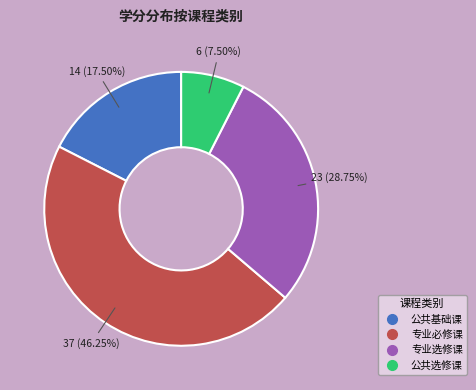

To the nearest percent, what portion does 专业选修课 represent?

29%